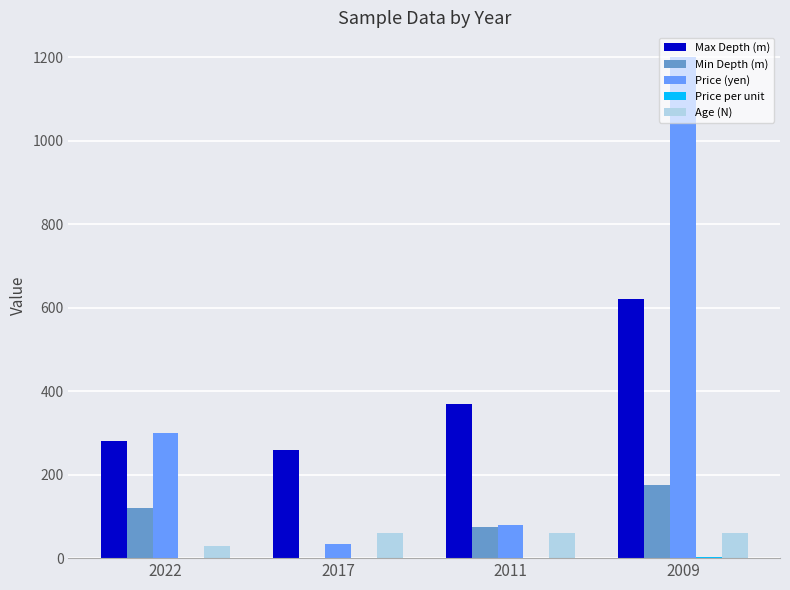

The value of Min Depth (m) at 2022 is 76.7. True or false?

False